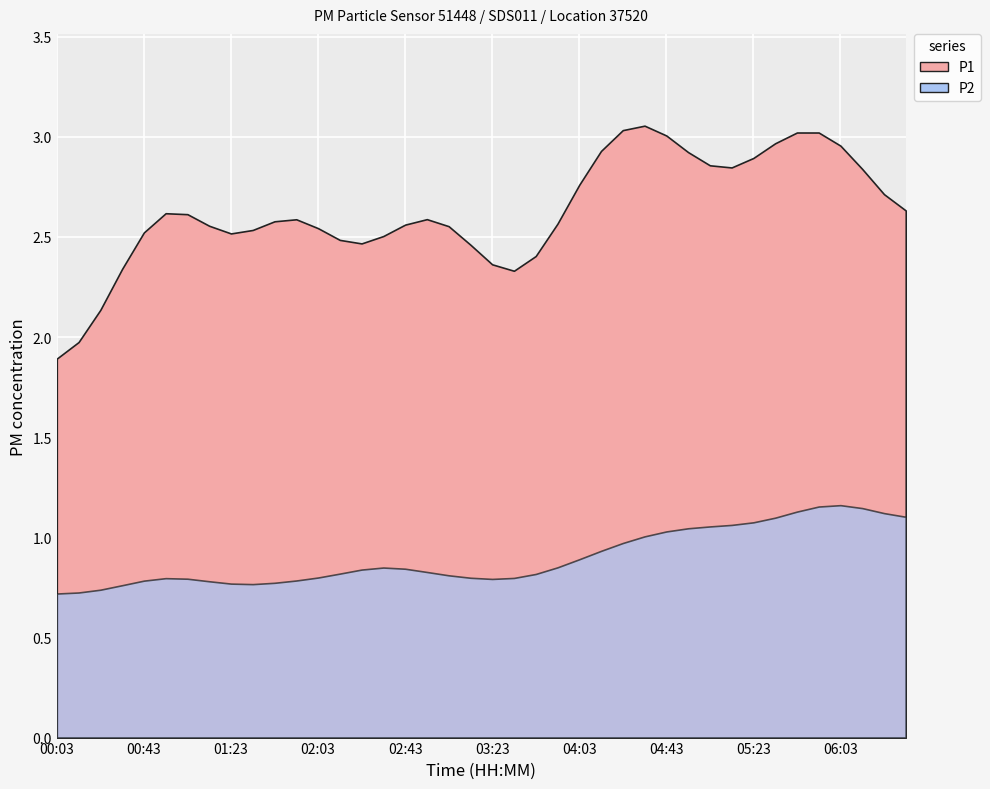

True or false: P1 and P2 intersect in this chart.

False